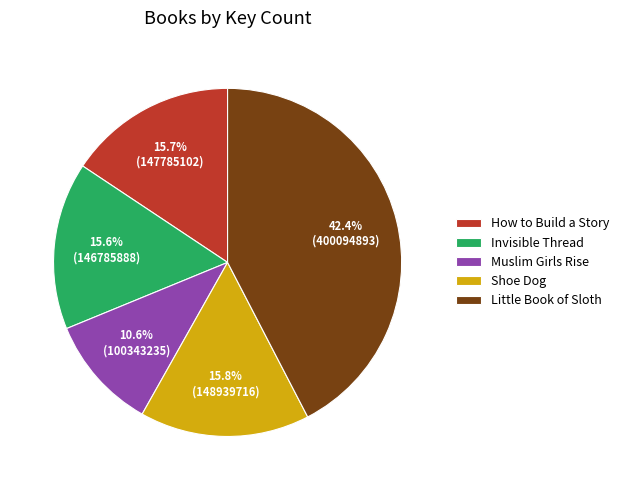

Does any single category account for the majority?

No